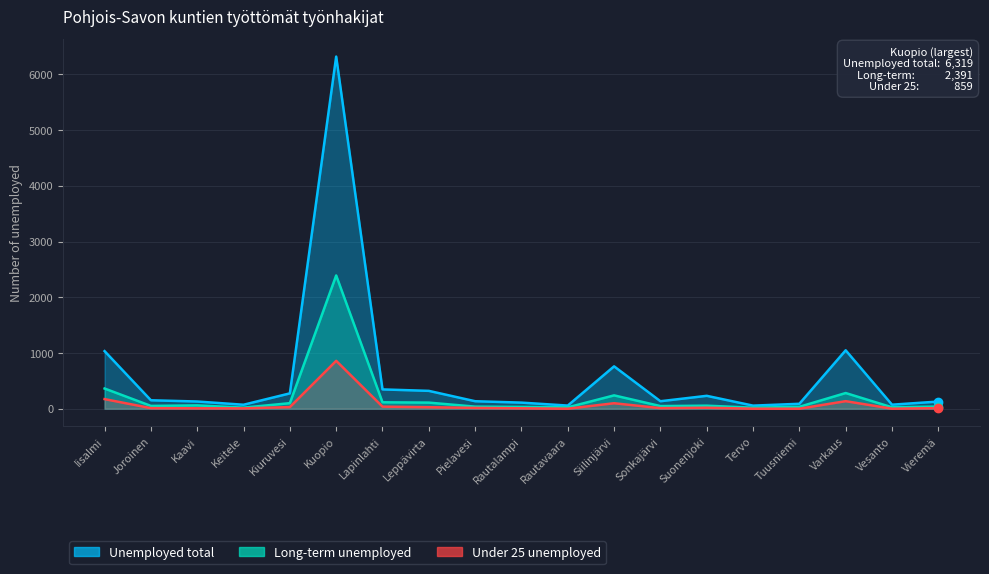

What is the sum of all Unemployed total values?

11459